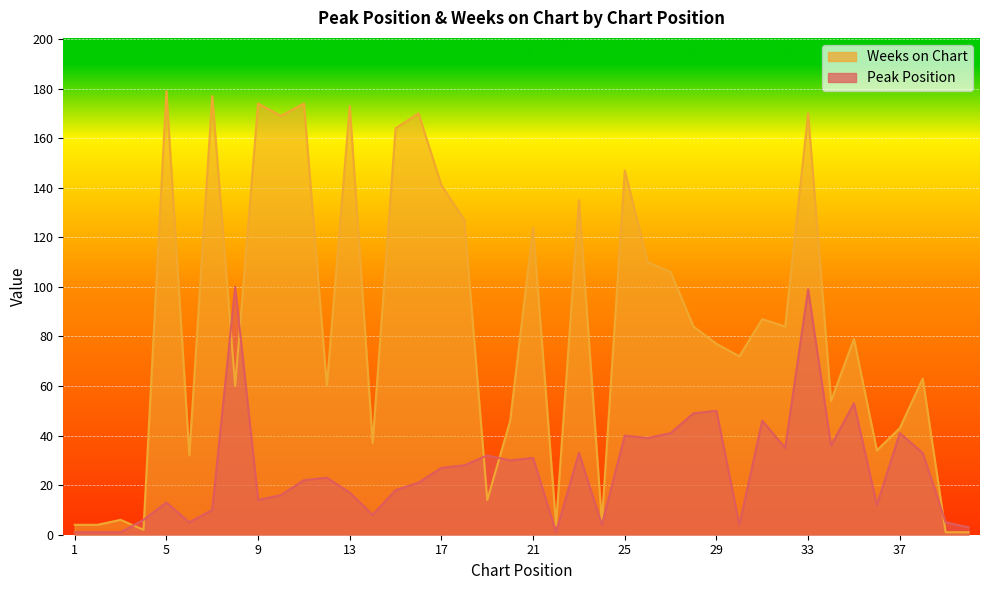

How many times do Peak Position and Weeks on Chart cross each other?

7